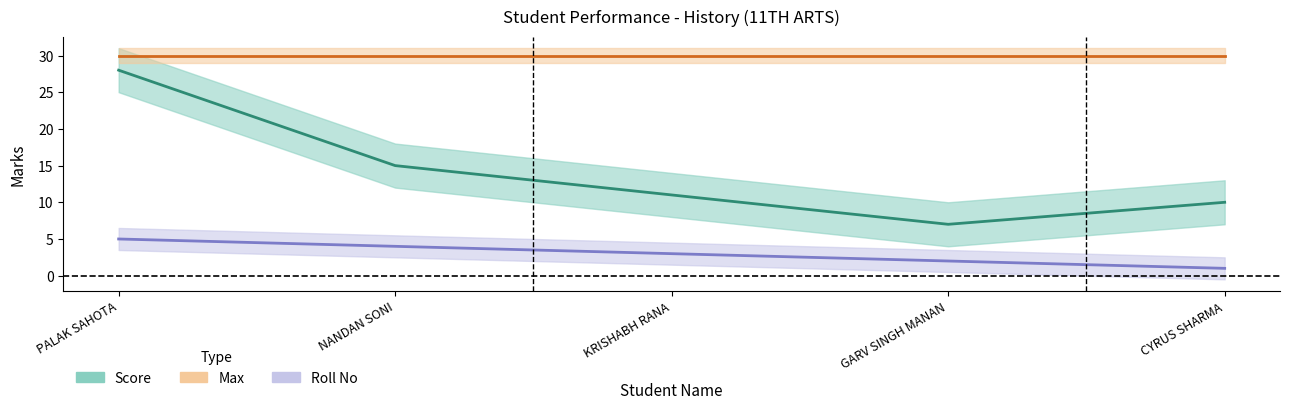

At which label does Score reach its peak?

PALAK SAHOTA